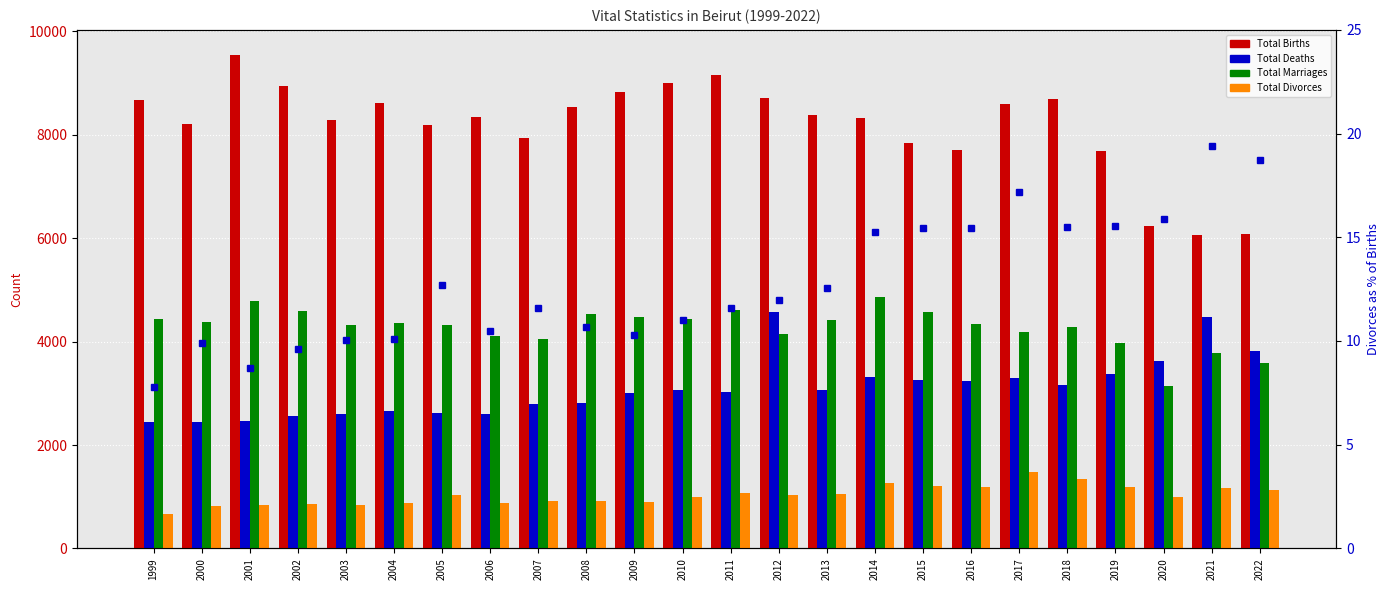

Is it true that Divorces % of Births equals 11.0 at 2010?

True